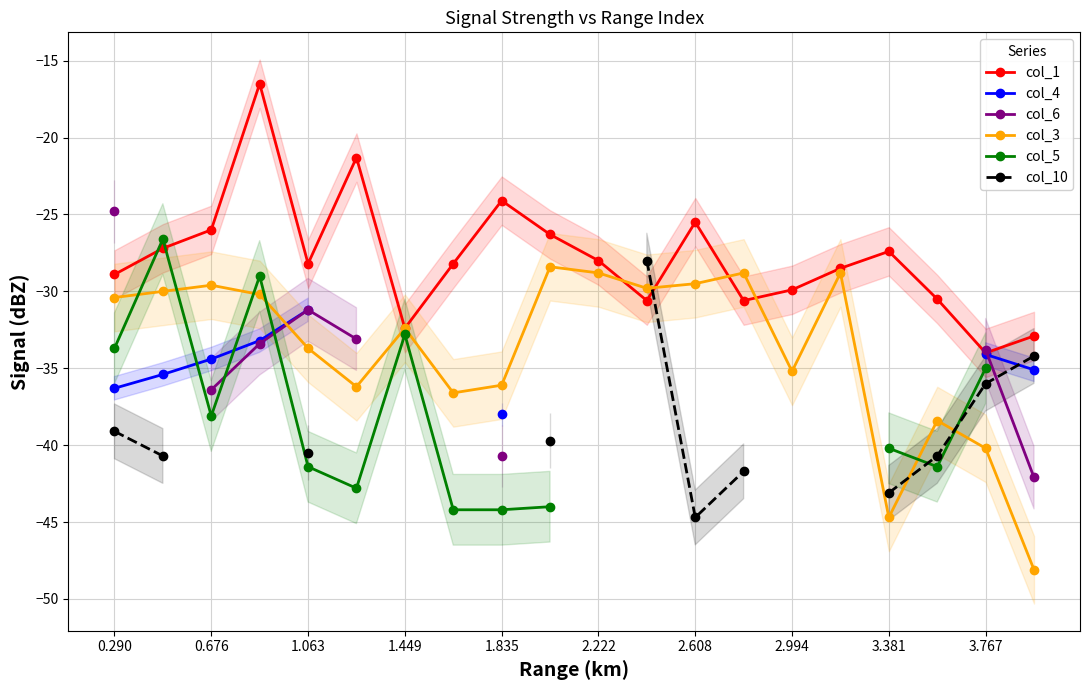

At which category does col_1 reach its first local valley?

1.063